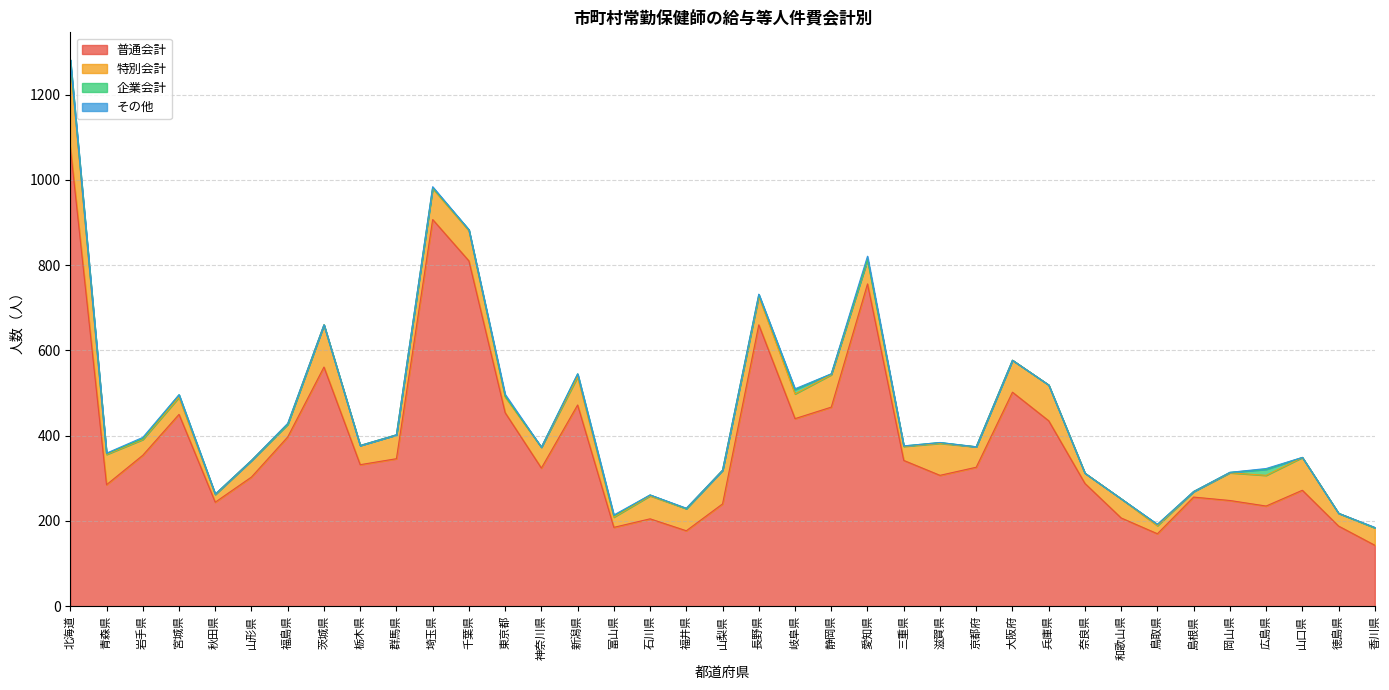

How many times do 企業会計 and その他 cross each other?

6